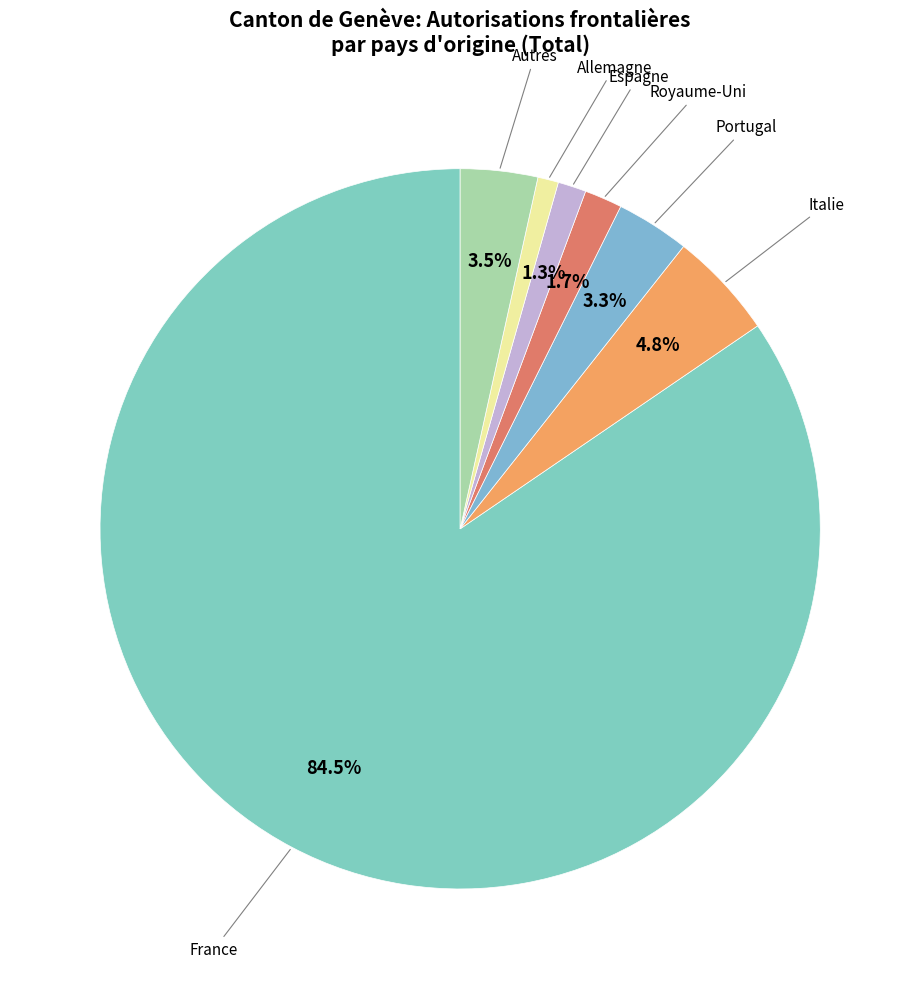

To the nearest percent, what is the average slice percentage?

14%